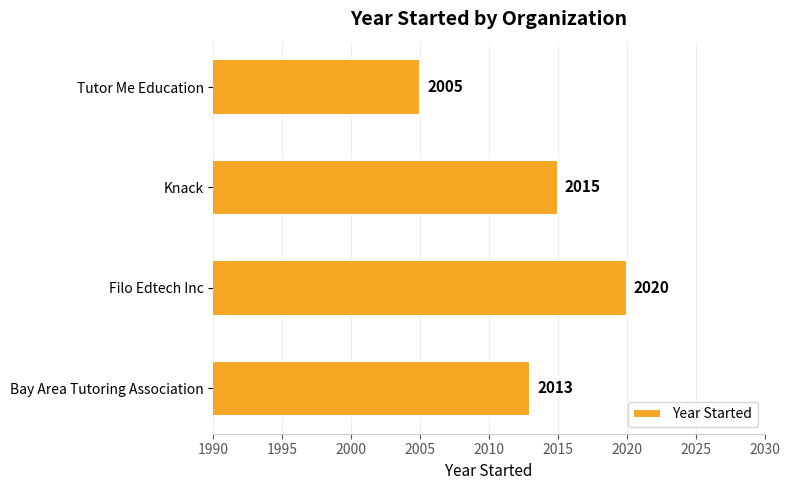

What is the greatest value displayed?

2020